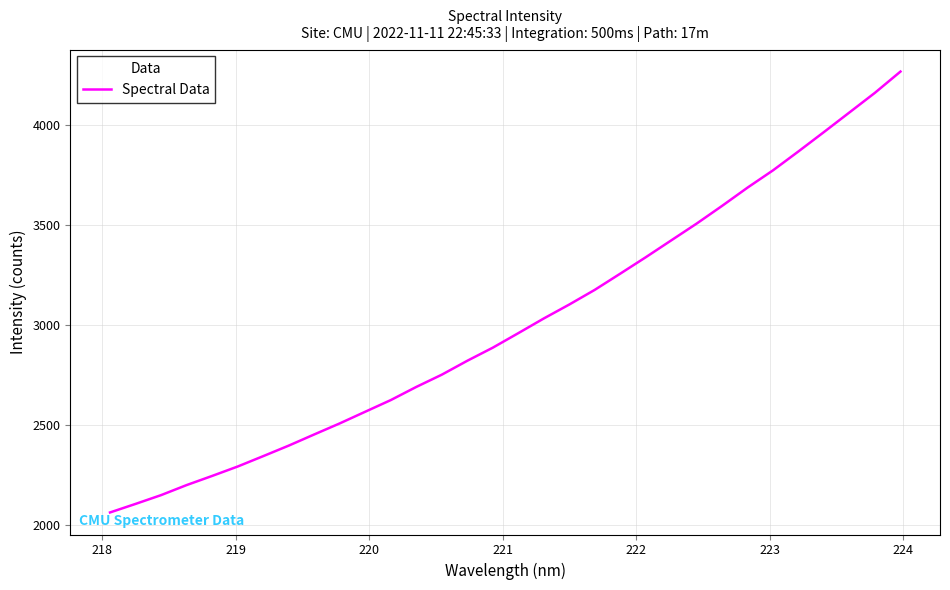

What is the minimum value shown in the chart?

2060.8